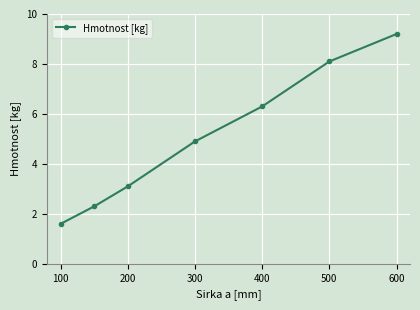

Is this an area chart (filled region under the line)?

No